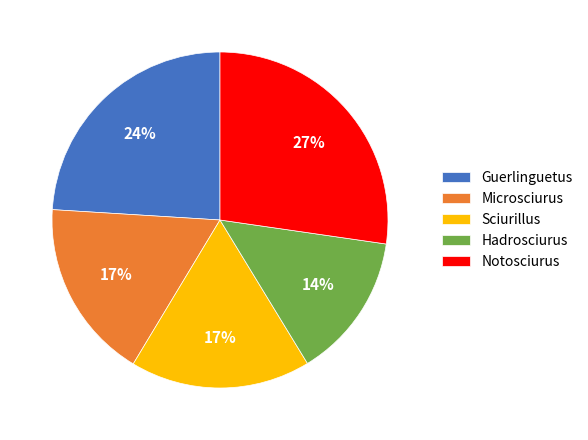

Between Guerlinguetus and Sciurillus, which is larger?

Guerlinguetus